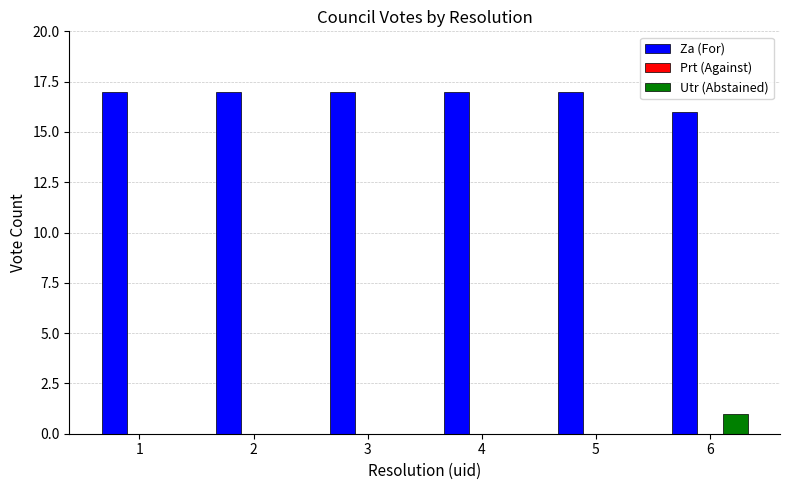

What is the sum of the Za (For) values at 6 and 5?

33